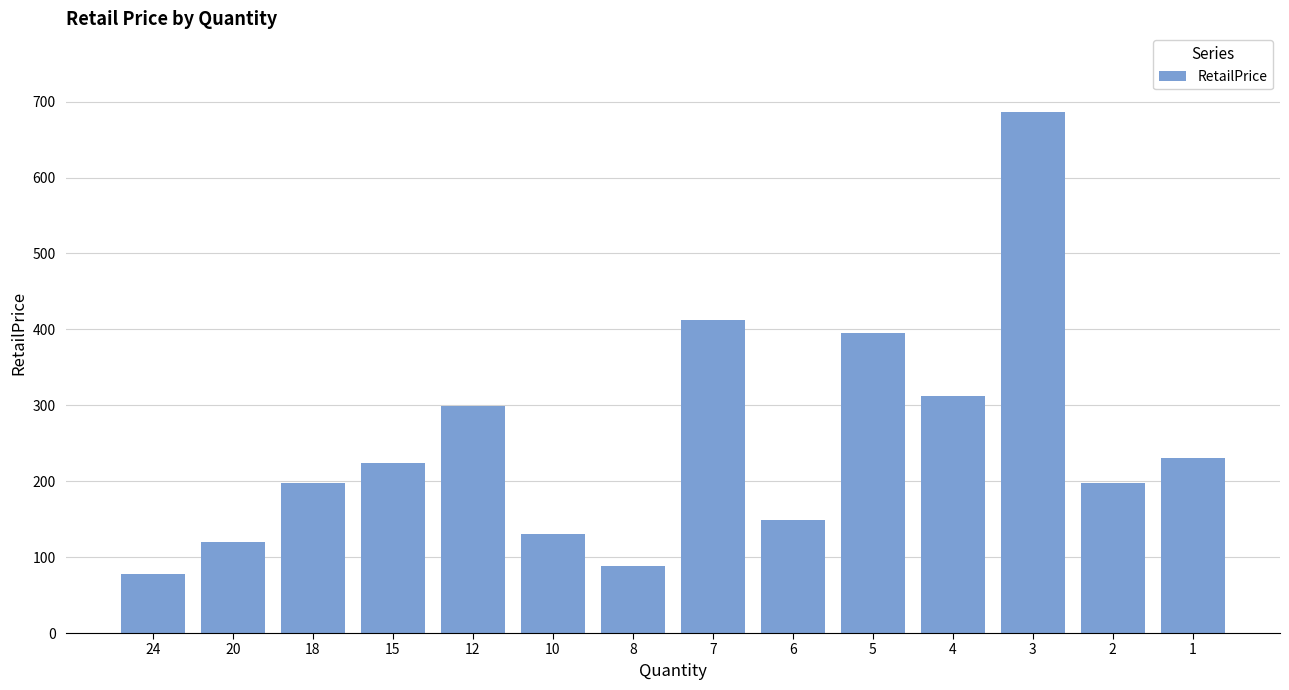

What is the difference between the maximum and minimum values?

609.5